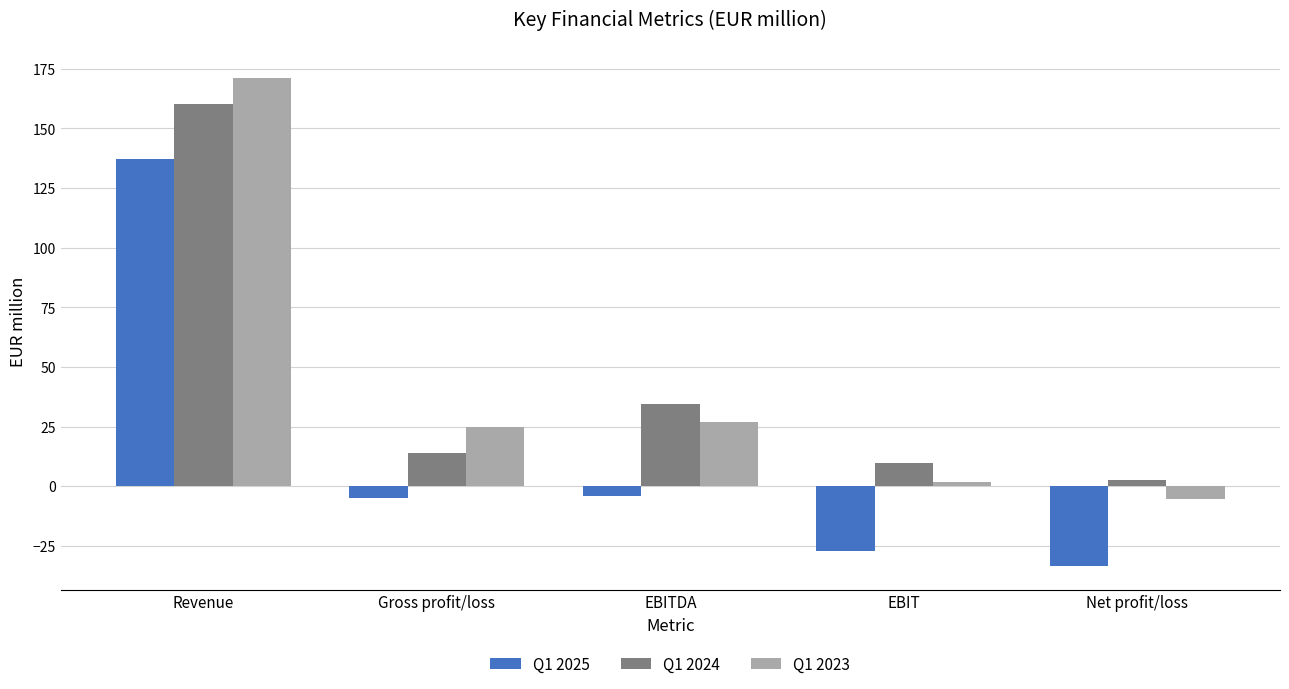

What is the average value of the Q1 2025 series?

13.7